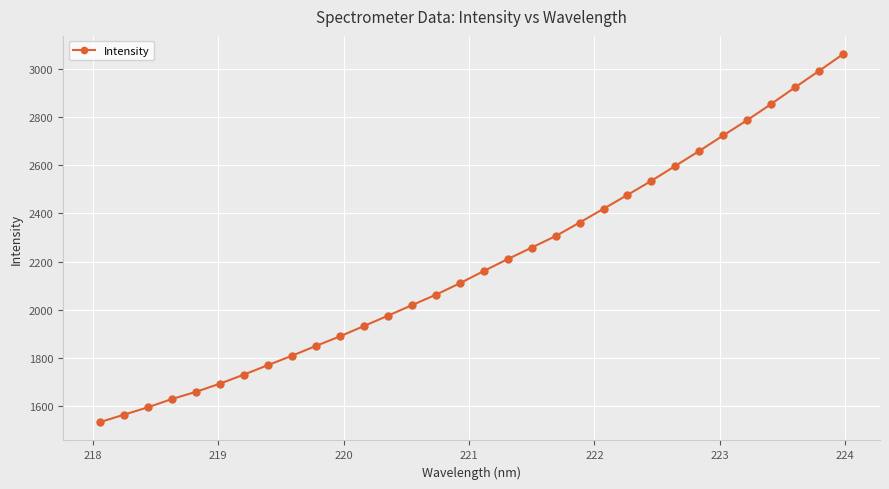

Count the number of values greater than 2161.

16